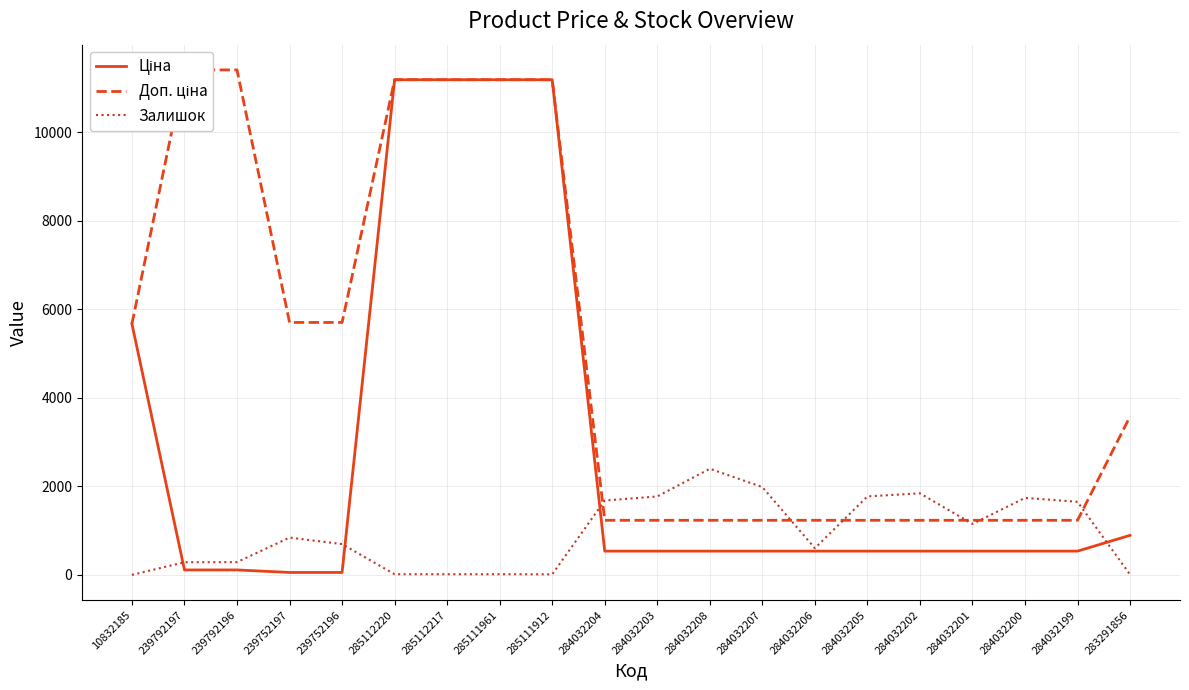

What is the label of the 15th point from the right?

285112220